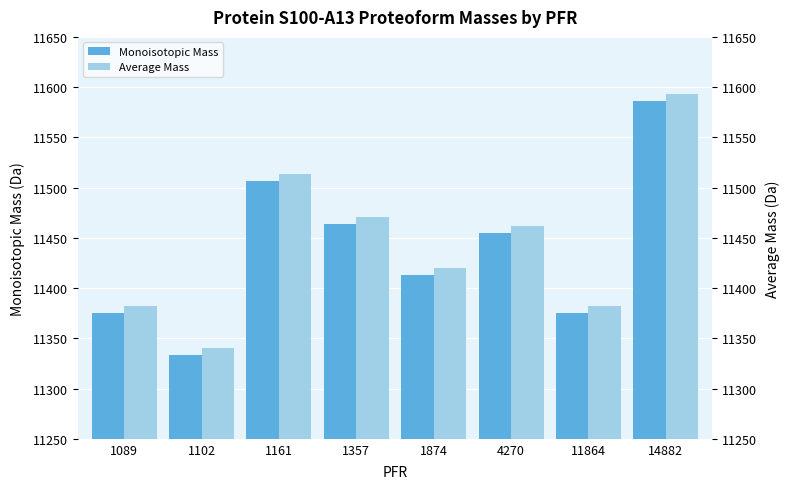

How many data points does each series have?

8